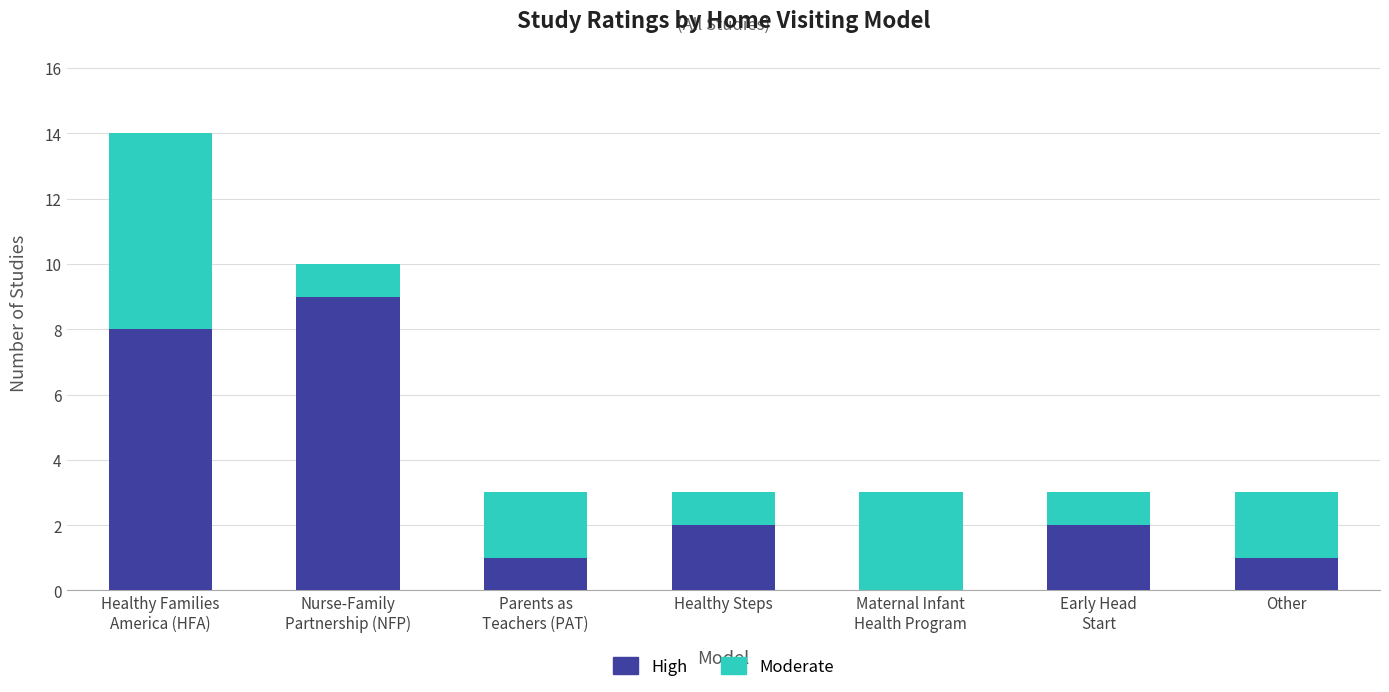

What is the sum of all High values?

23